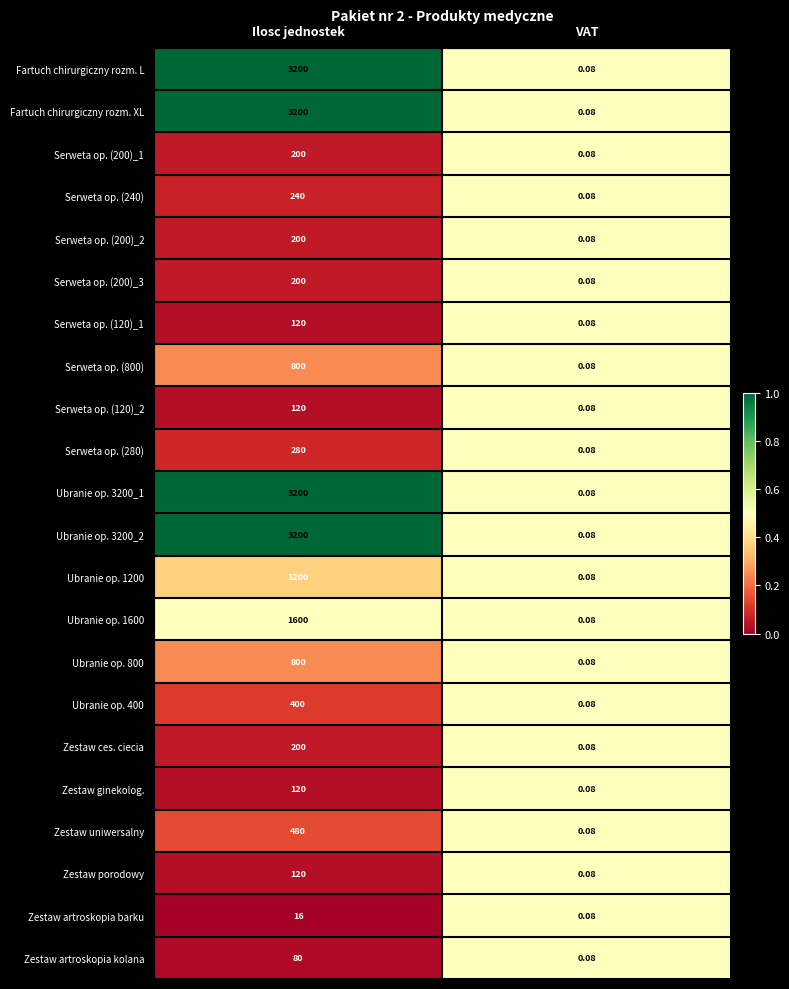

How many distinct data groups are displayed?

22